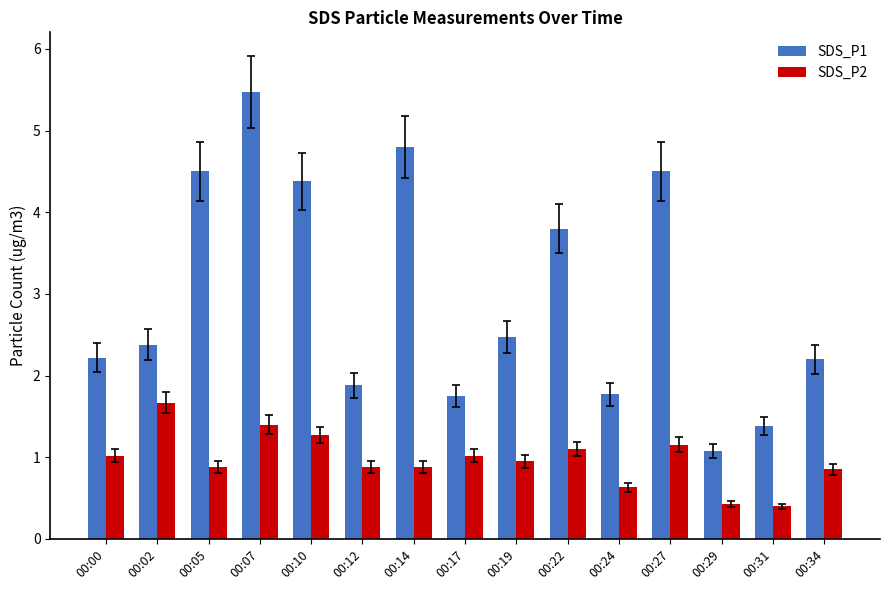

Which series has the largest range (max minus min)?

SDS_P1